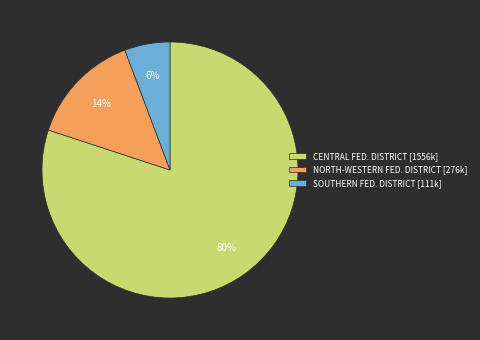

Combined, do CENTRAL FED. DISTRICT [1556k] and SOUTHERN FED. DISTRICT [111k] account for over 50%?

Yes